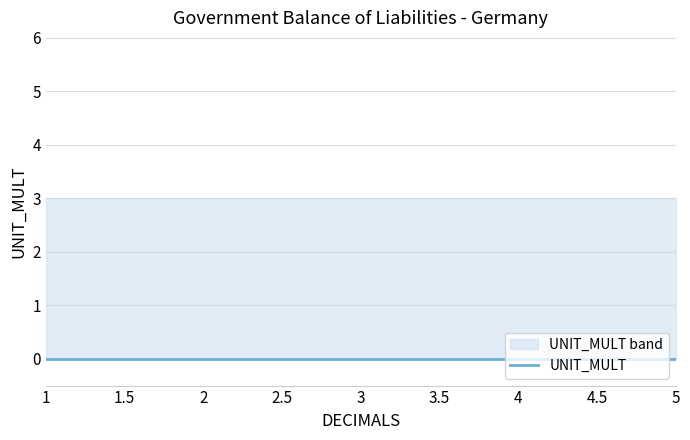

True or false: UNIT_MULT and DECIMALS intersect in this chart.

False